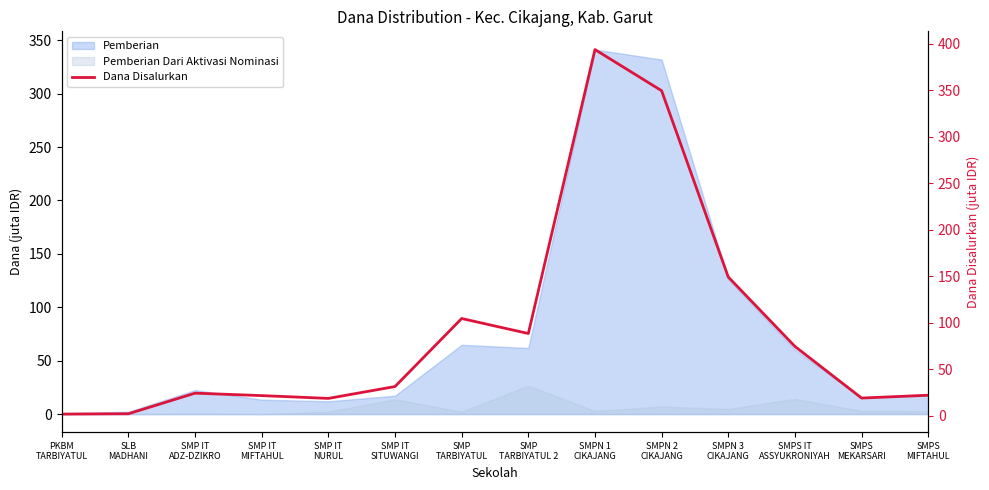

How many points are lower than both their immediate neighbors (excluding endpoints)?

3